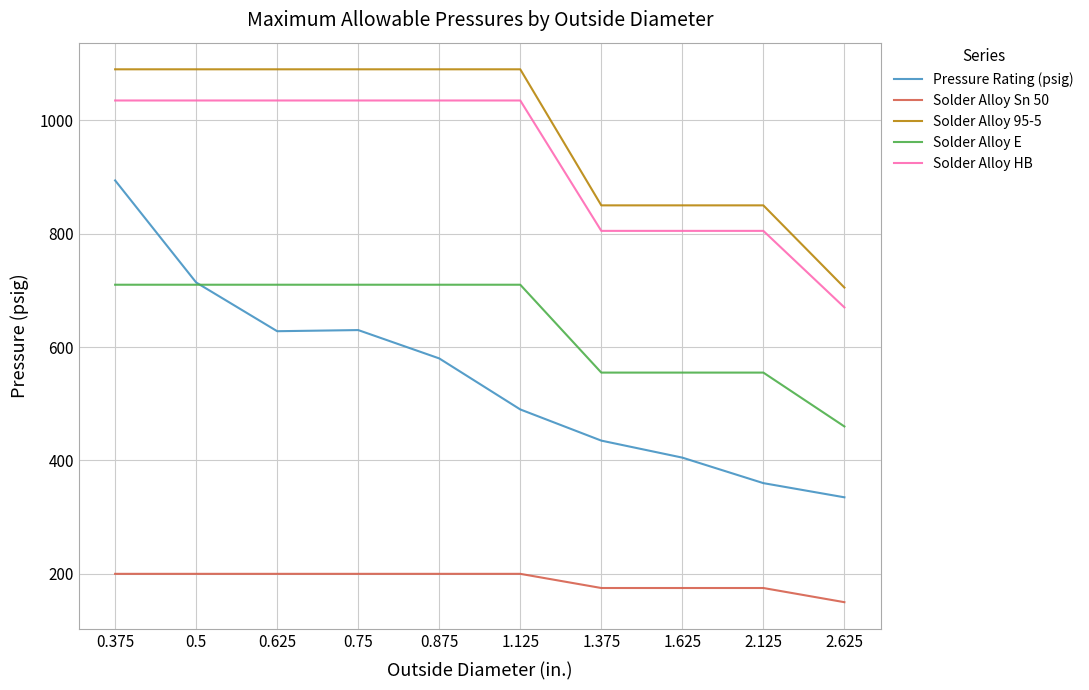

What position from the right is 0.875?

6